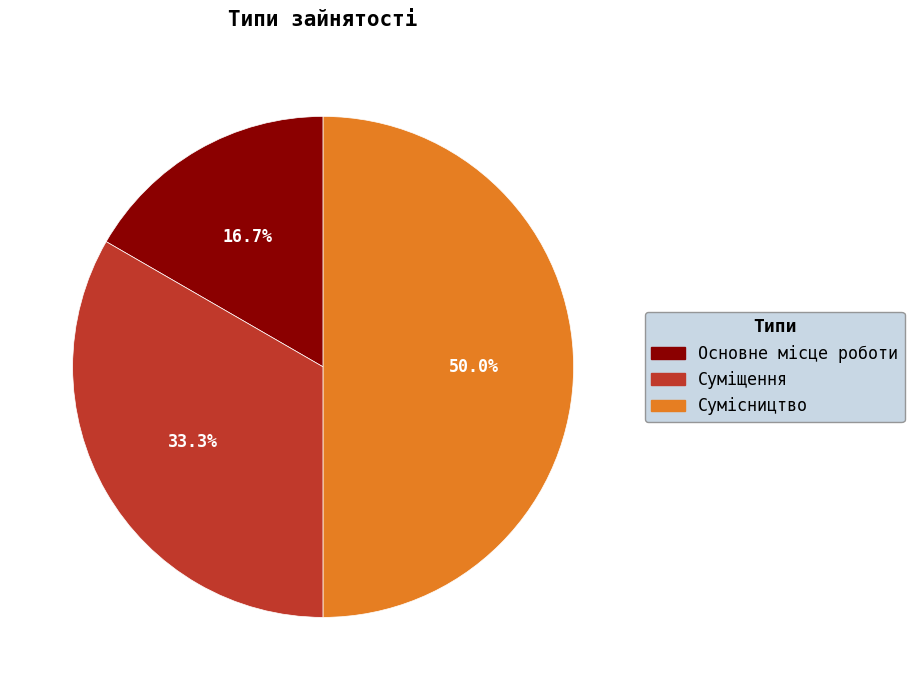

What percentage do Сумісництво and Основне місце роботи together represent?

66.7%